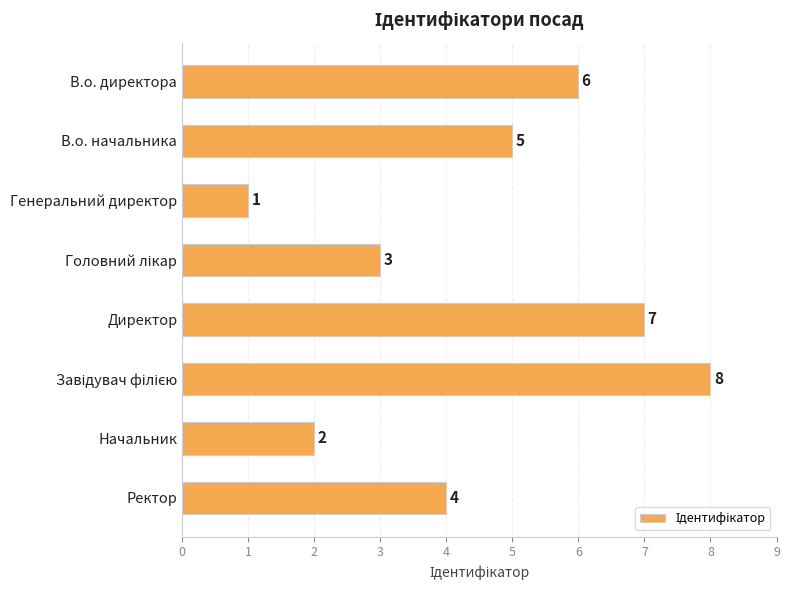

Are the bars horizontal?

Yes